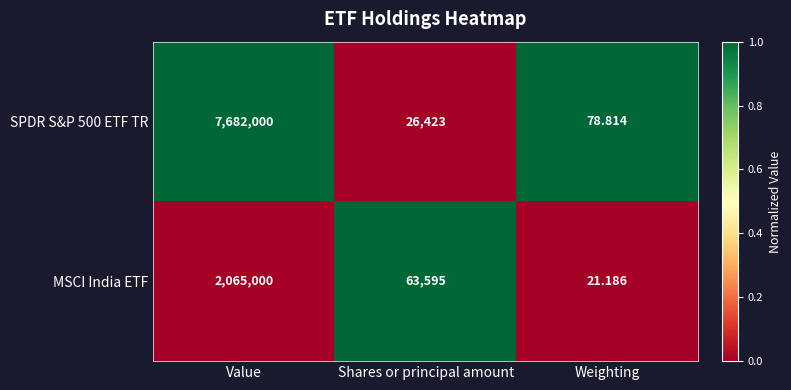

At which label does SPDR S&P 500 ETF TR first exceed 26423?

Value